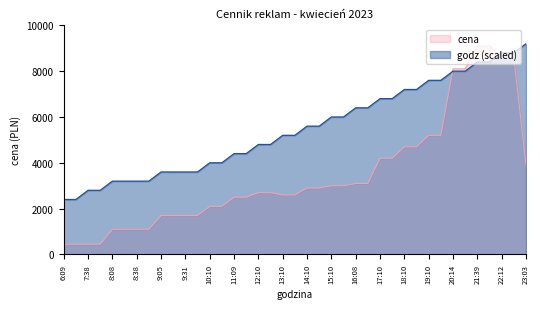

At which category does the chart reach its peak across all series?

23:03